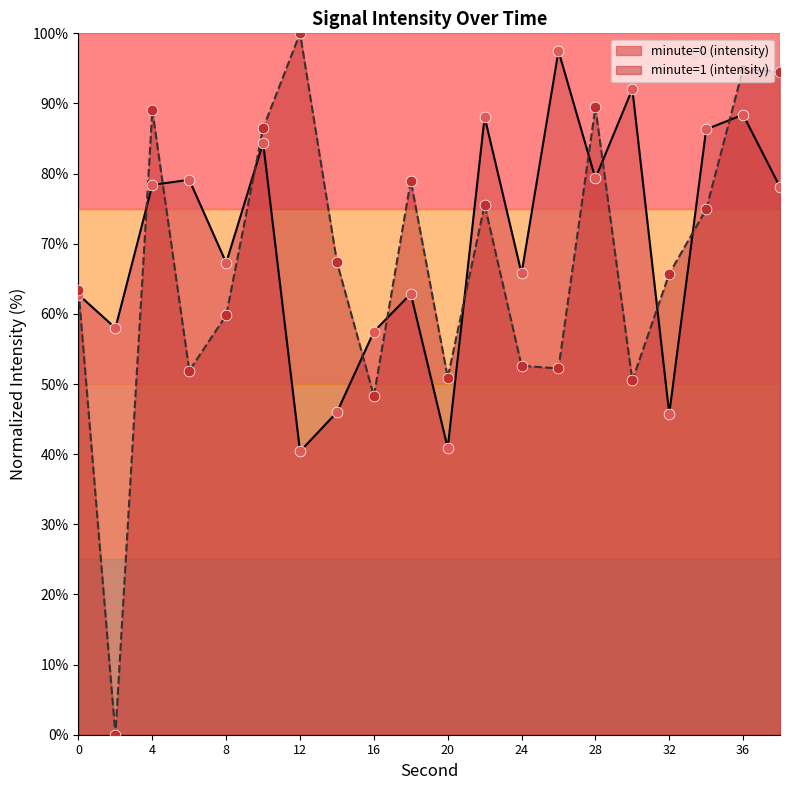

What is the change in value from 10 to 28?

-5.1